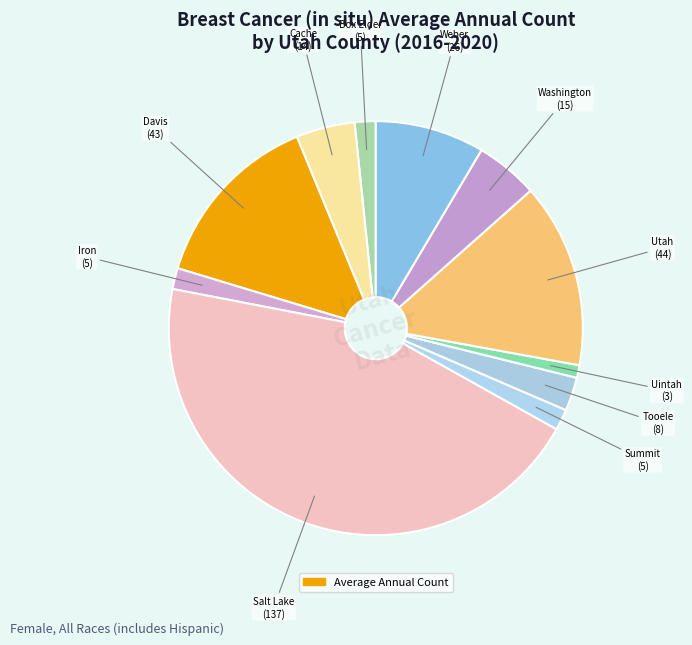

What is the largest slice in the pie chart?

Salt Lake County